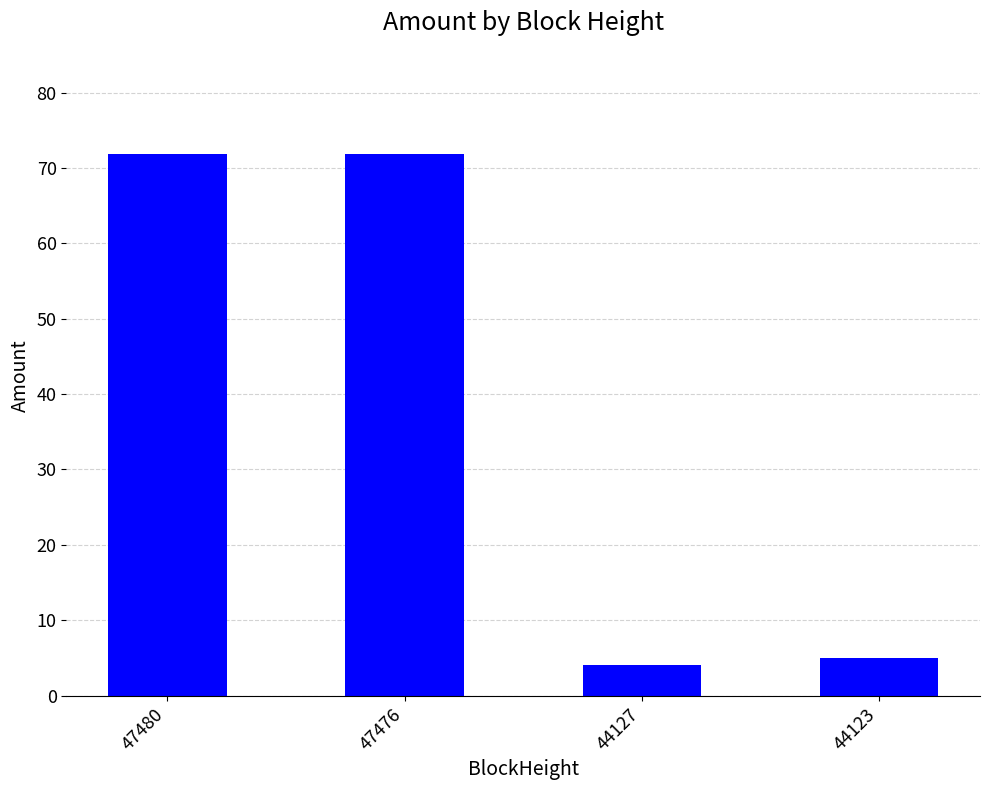

What is the ratio of the value at 47480 to the value at 44123?

14.4